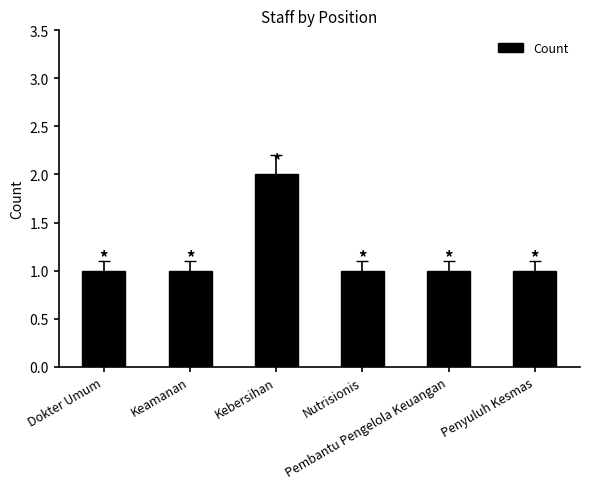

Reading left to right, extract all data points from this chart.

Dokter Umum=1	Keamanan=1	Kebersihan=2	Nutrisionis=1	Pembantu Pengelola Keuangan=1	Penyuluh Kesmas=1